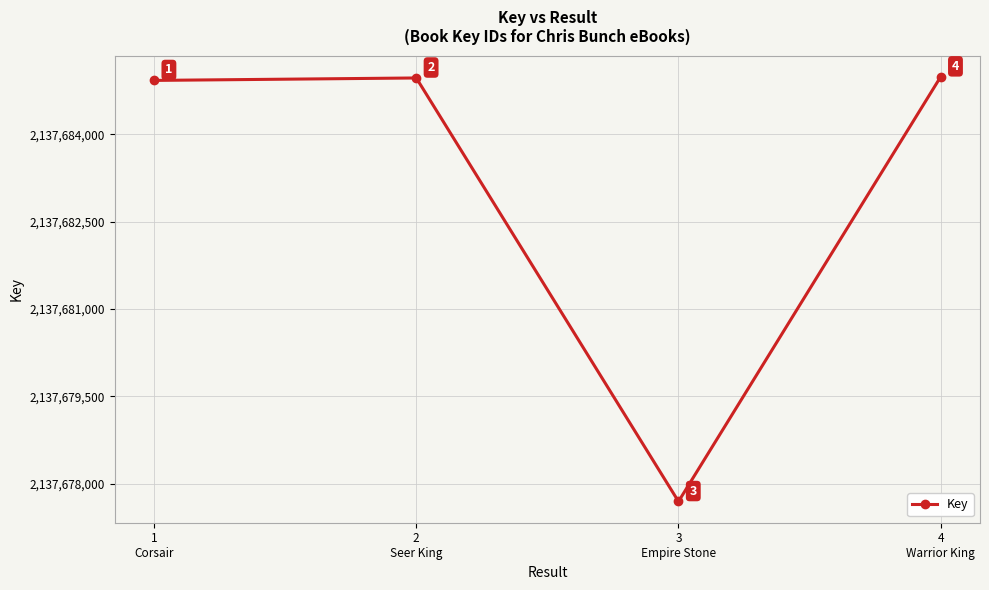

List the labels in order of value, smallest first.

3
Empire Stone, 1
Corsair, 2
Seer King, 4
Warrior King